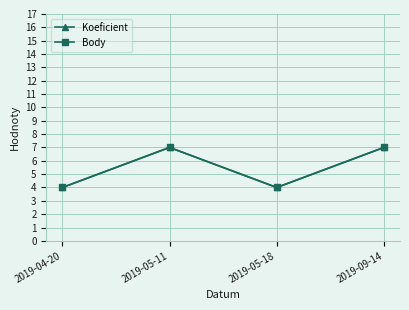

What is the greatest value displayed?

7